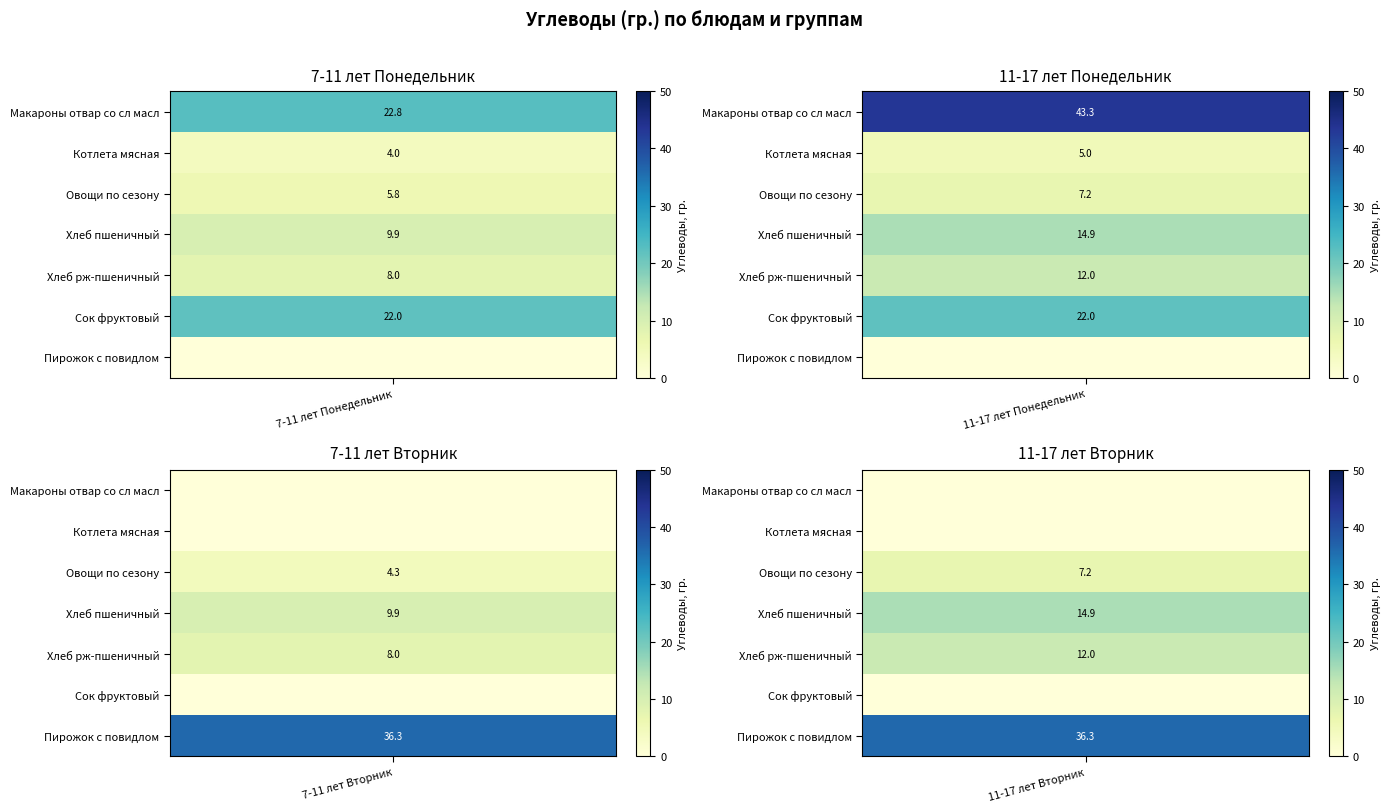

How many series are shown in this chart?

4